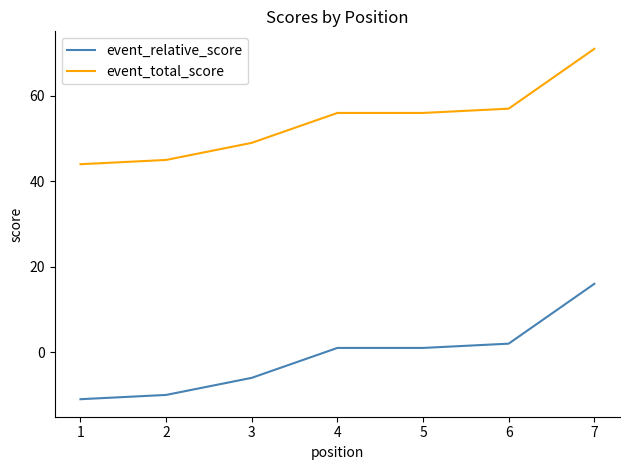

Reading left to right, transcribe all the data shown in this chart.

event_relative_score: -11	-10	-6	1	1	2	16
event_total_score: 44	45	49	56	56	57	71